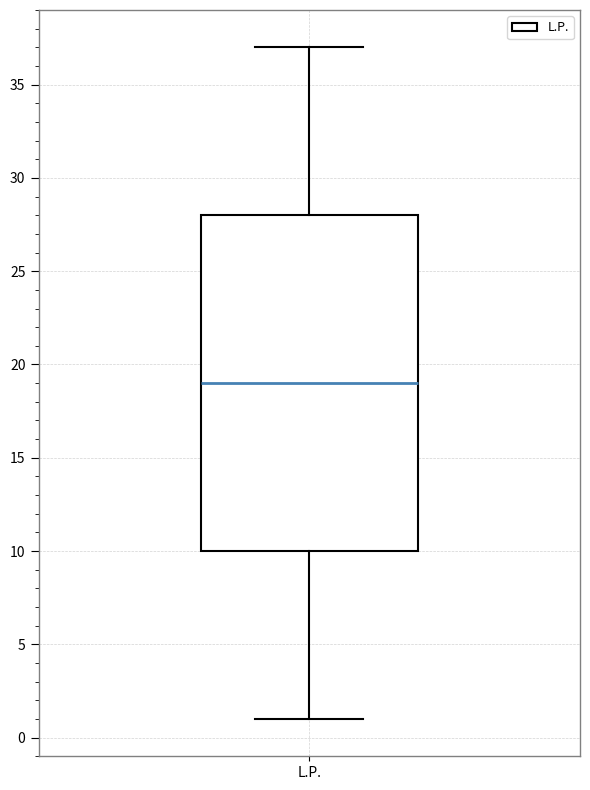

Where does the lower whisker of the box for L.P. end on the y-axis? The values are not printed on the chart, so give them approximately, as read against the axis.

1